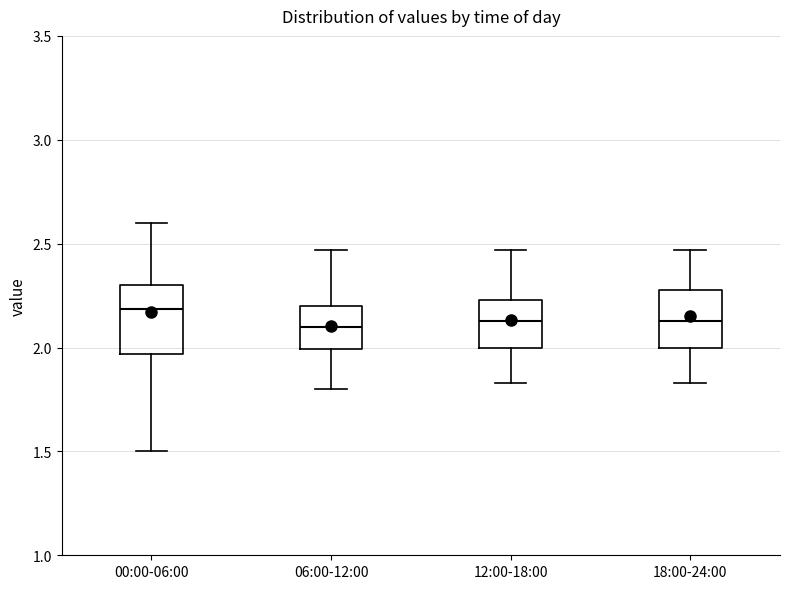

Where does the upper whisker of the box for 18:00-24:00 end on the y-axis? The values are not printed on the chart, so give them approximately, as read against the axis.

2.45